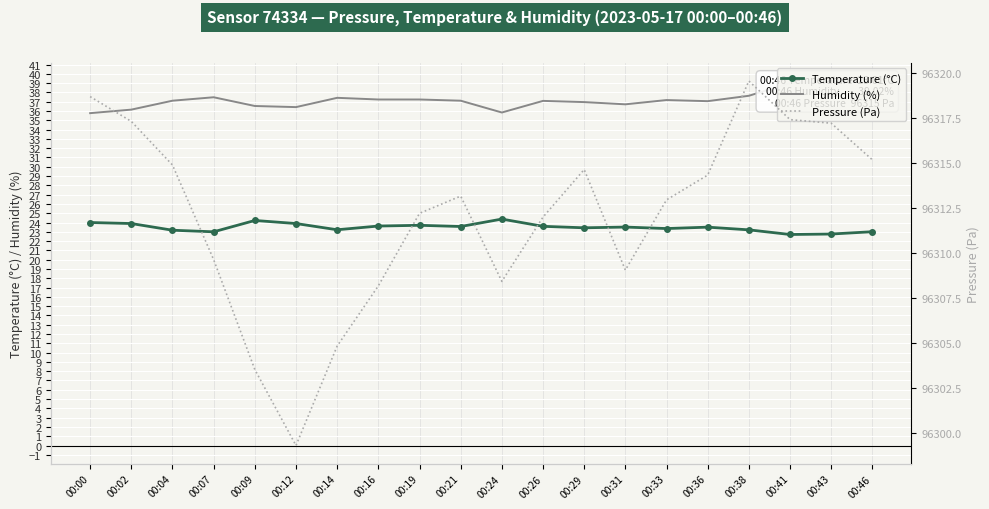

Which series changed the most between 00:04 and 00:33?

Pressure (Pa)